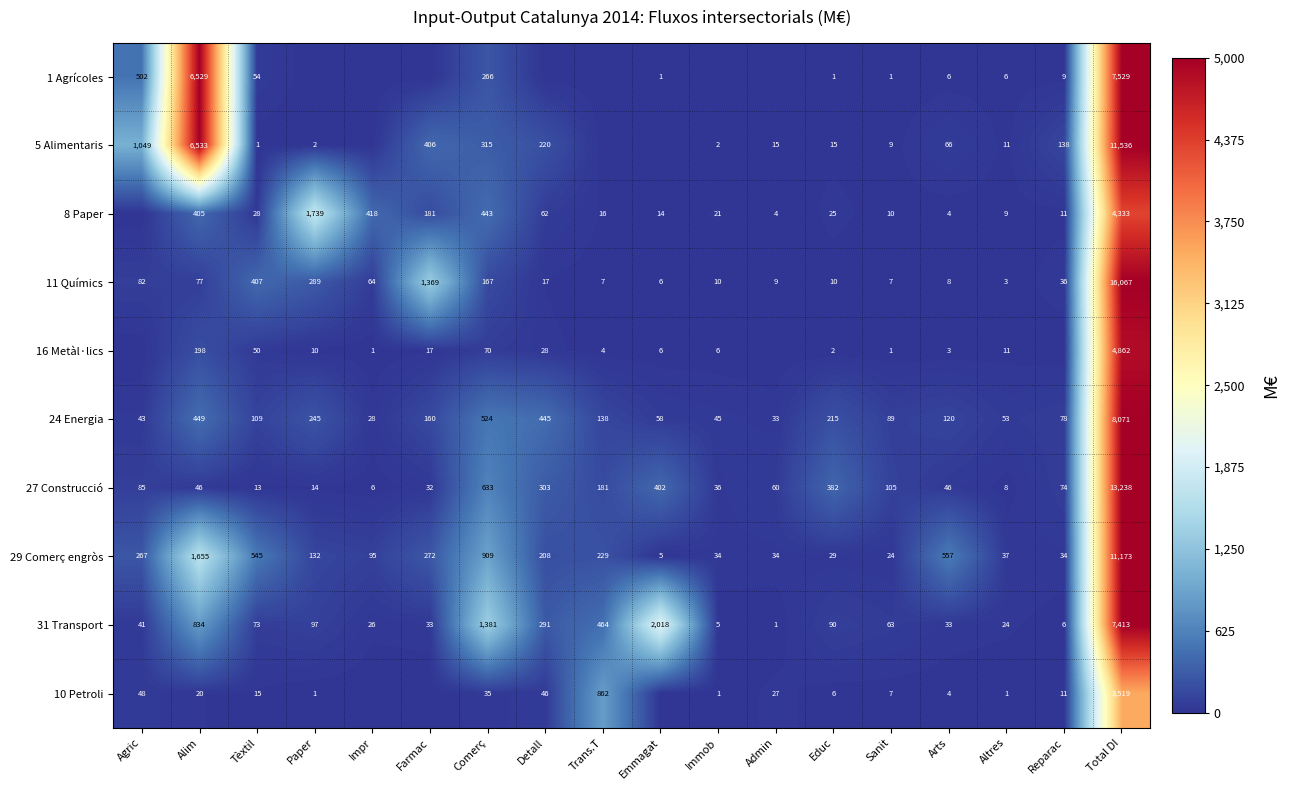

At which category is the sum across all series the highest?

Total DI